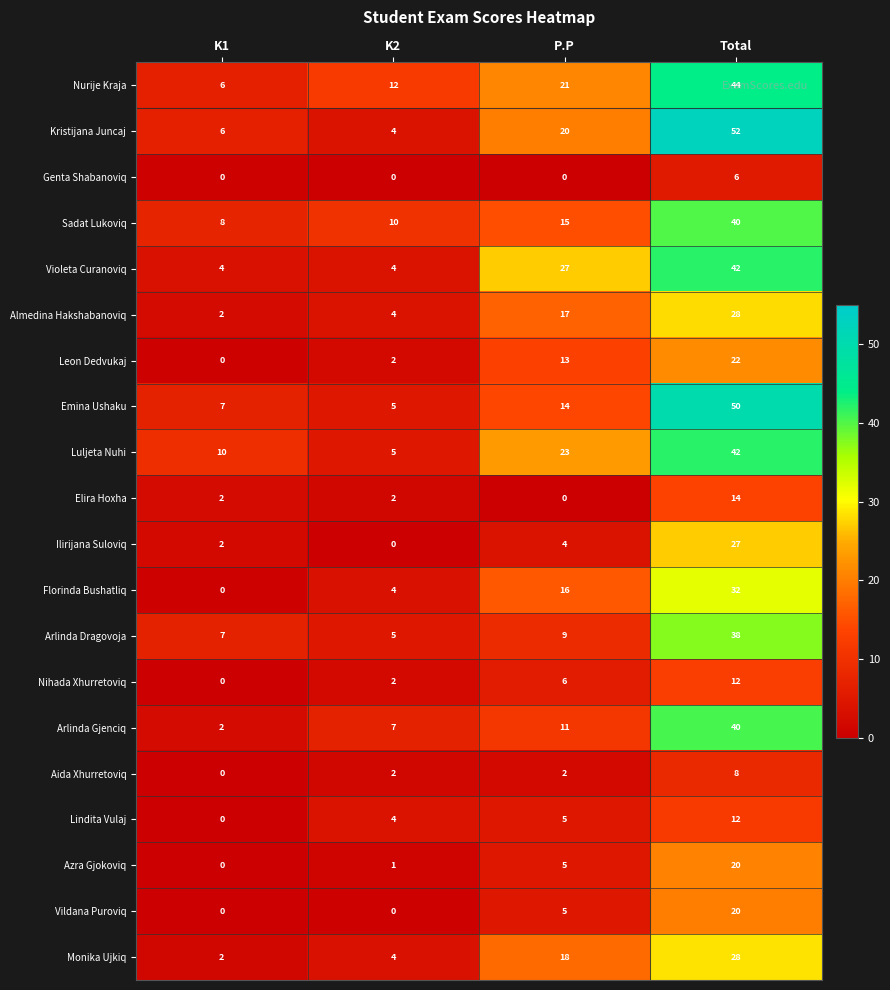

How many data points does each series have?

4